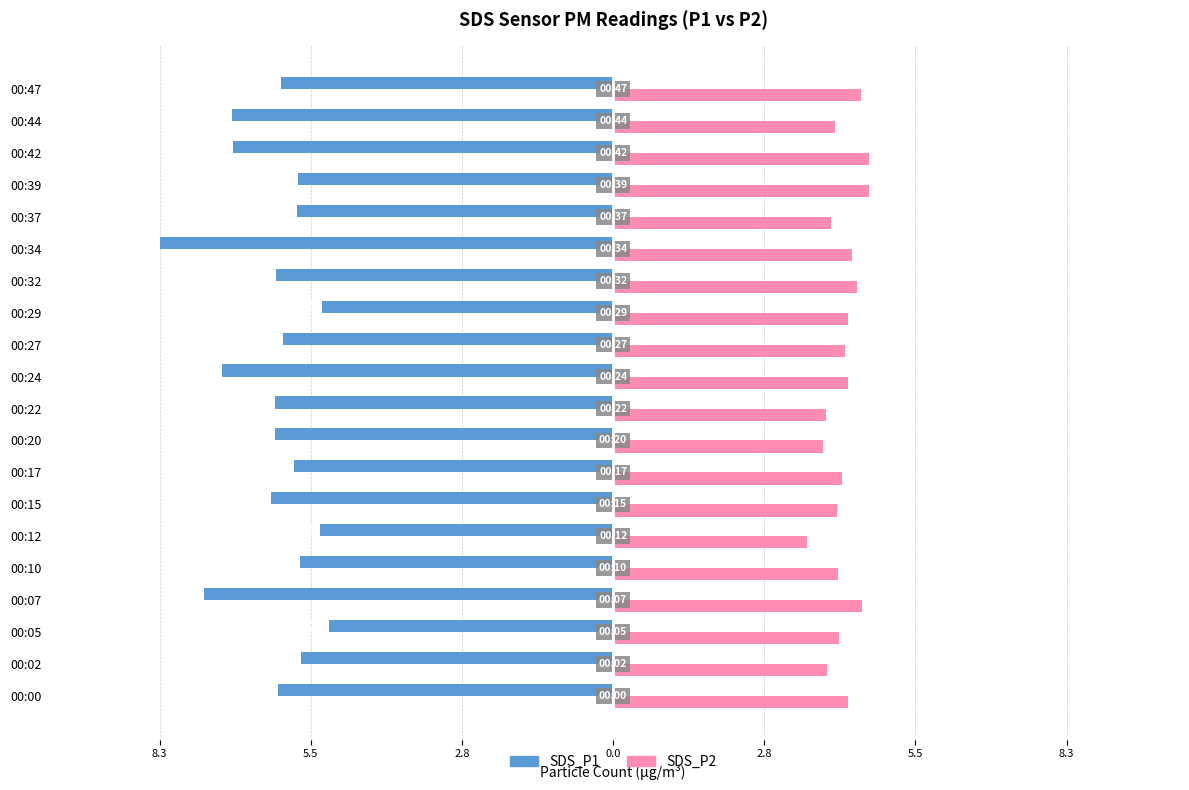

What are all the series names shown in the legend?

SDS_P1, SDS_P2